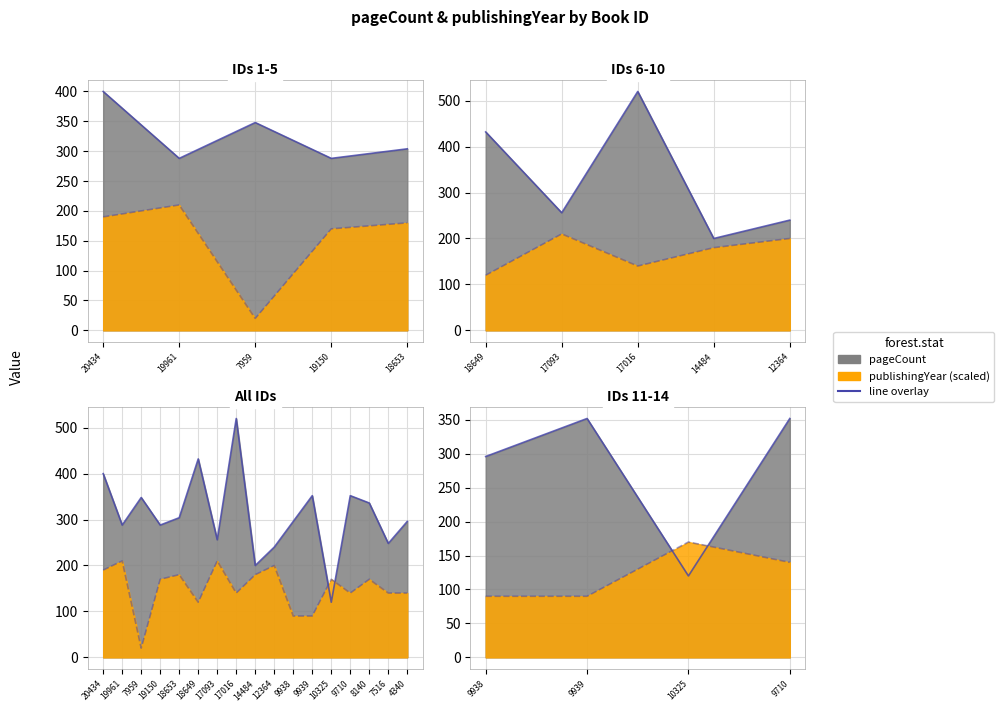

True or false: publishingYear has more than 2 points higher than both neighbors.

True